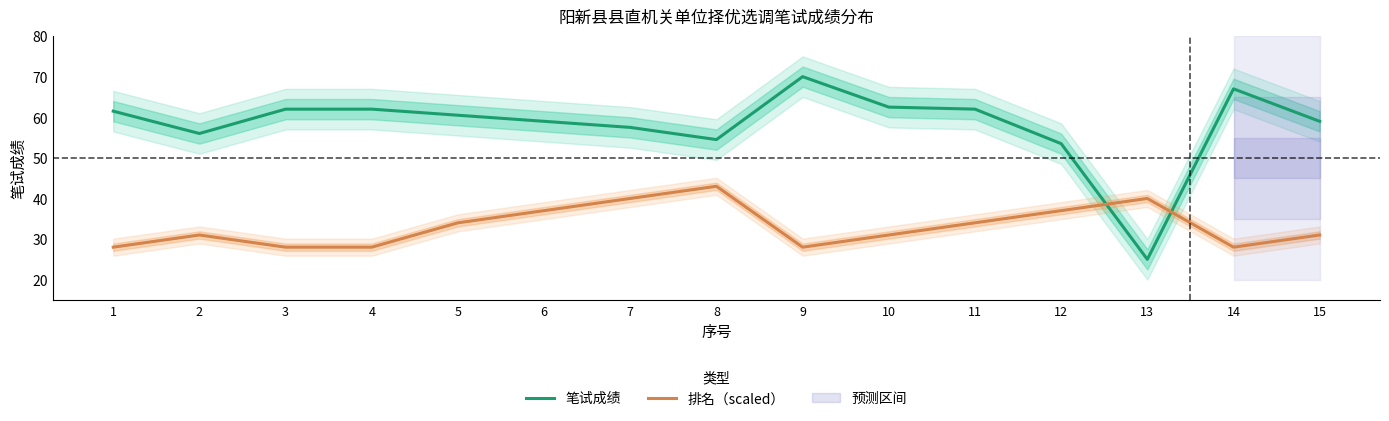

Where do 笔试成绩 and 排名（scaled） first cross each other?

12 and 13